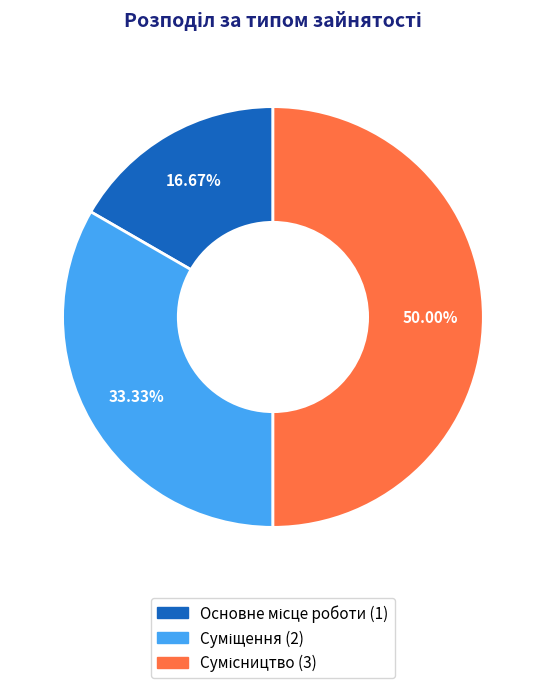

Rank the categories by value from highest to lowest.

Сумісництво, Суміщення, Основне місце роботи